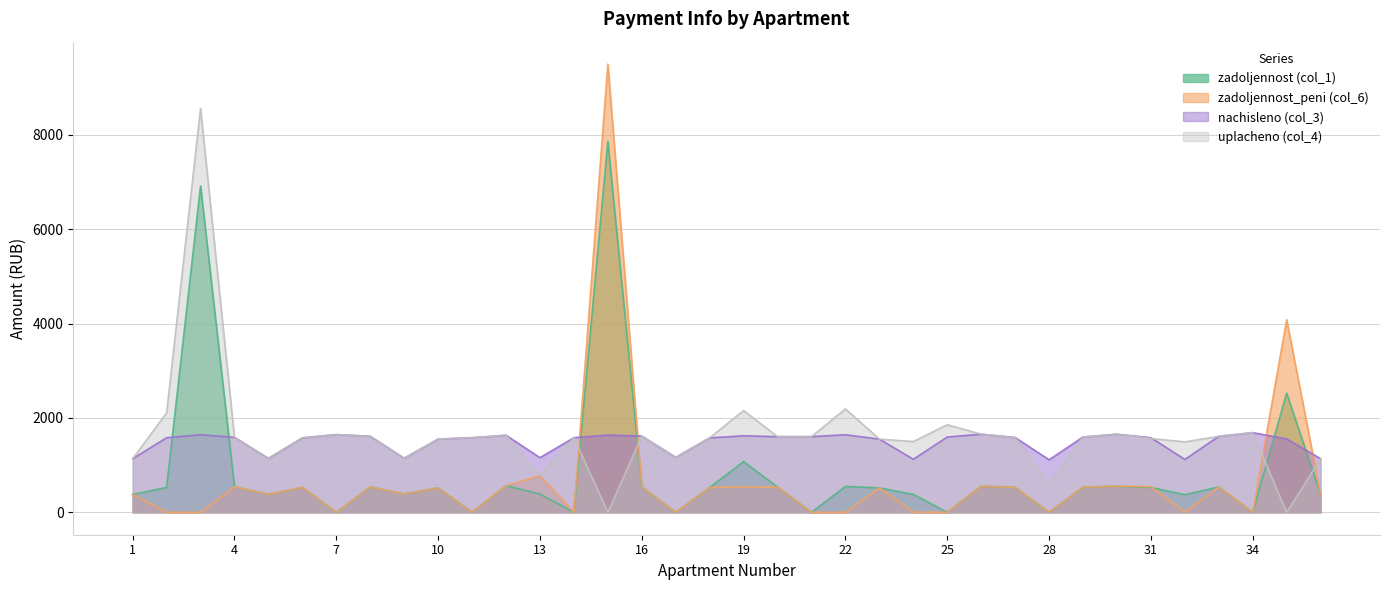

At which label does uplacheno (col_4) first exceed 1585?

2